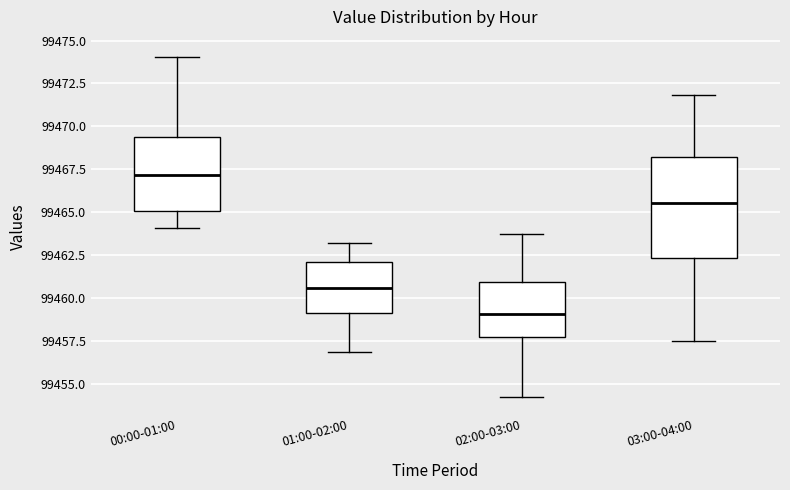

Where is the upper edge of the box for 00:00-01:00 on the y-axis? The values are not printed on the chart, so give them approximately, as read against the axis.

99469.5